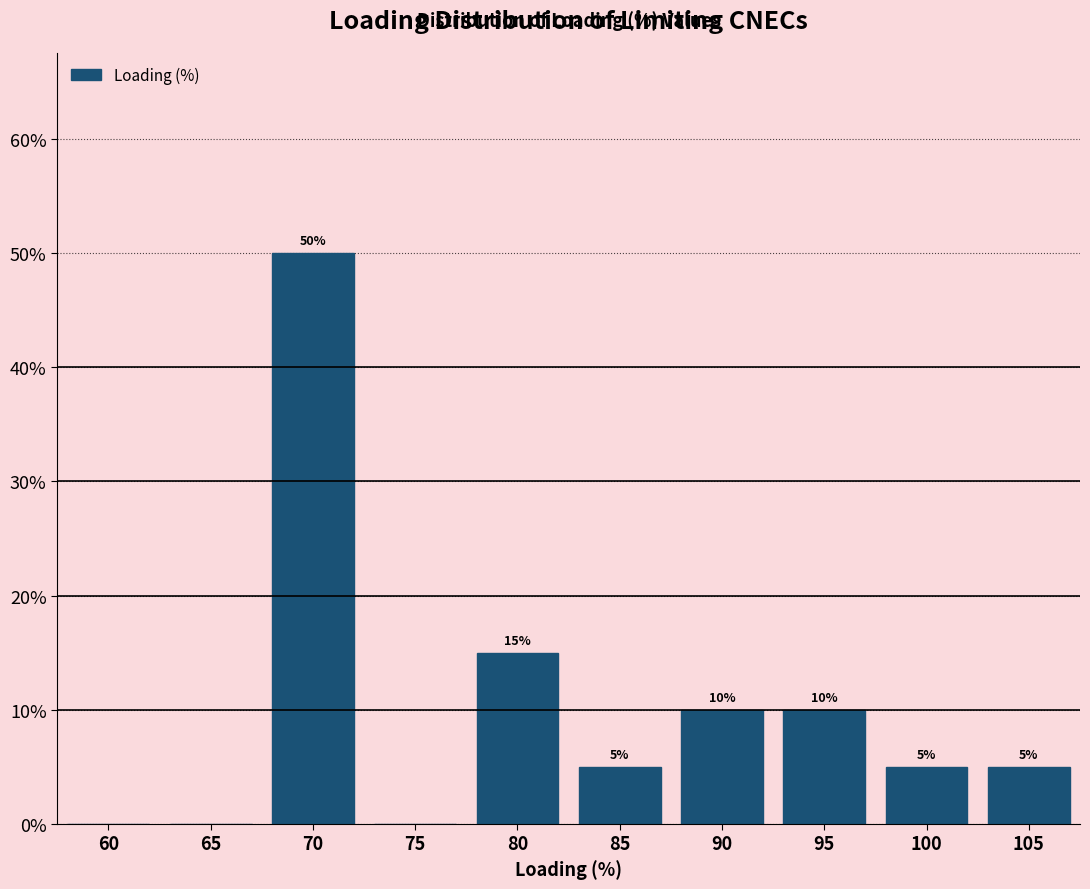

Reading right to left, extract all data points from this chart.

105=5	100=5	95=10	90=10	85=5	80=15	75=0	70=50	65=0	60=0